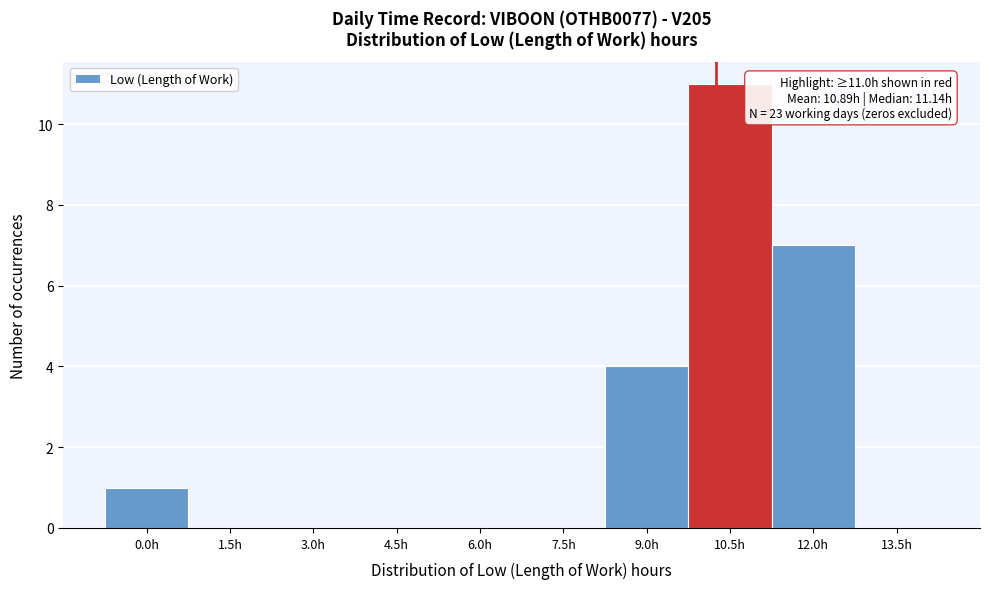

Reading left to right, transcribe all the data shown in this chart.

0.0h=1	1.5h=0	3.0h=0	4.5h=0	6.0h=0	7.5h=0	9.0h=4	10.5h=11	12.0h=7	13.5h=0